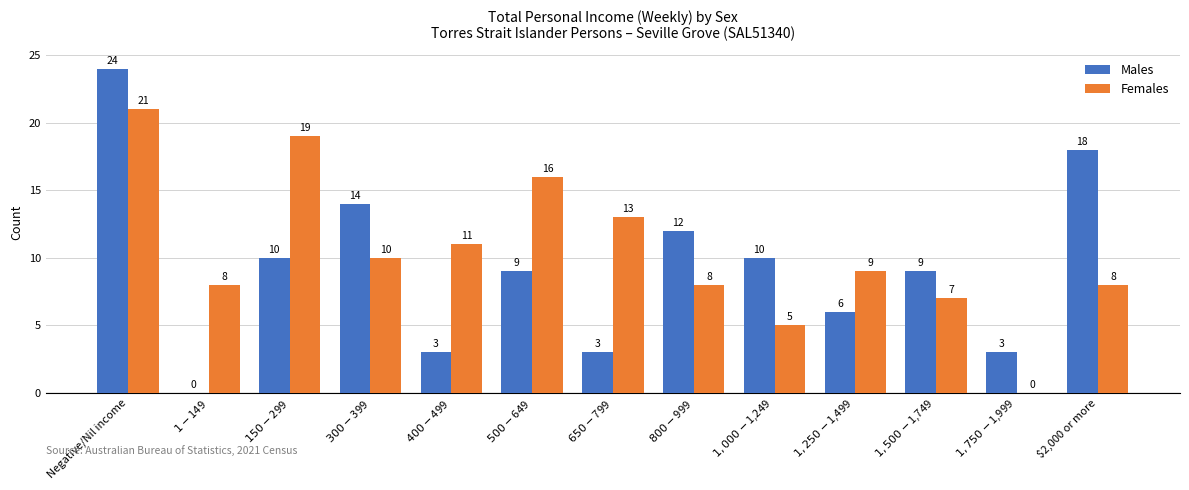

Reading left to right, extract all data points from this chart.

Males: Negative/Nil income=24	$1-$149=0	$150-$299=10	$300-$399=14	$400-$499=3	$500-$649=9	$650-$799=3	$800-$999=12	$1,000-$1,249=10	$1,250-$1,499=6	$1,500-$1,749=9	$1,750-$1,999=3	$2,000 or more=18
Females: Negative/Nil income=21	$1-$149=8	$150-$299=19	$300-$399=10	$400-$499=11	$500-$649=16	$650-$799=13	$800-$999=8	$1,000-$1,249=5	$1,250-$1,499=9	$1,500-$1,749=7	$1,750-$1,999=0	$2,000 or more=8